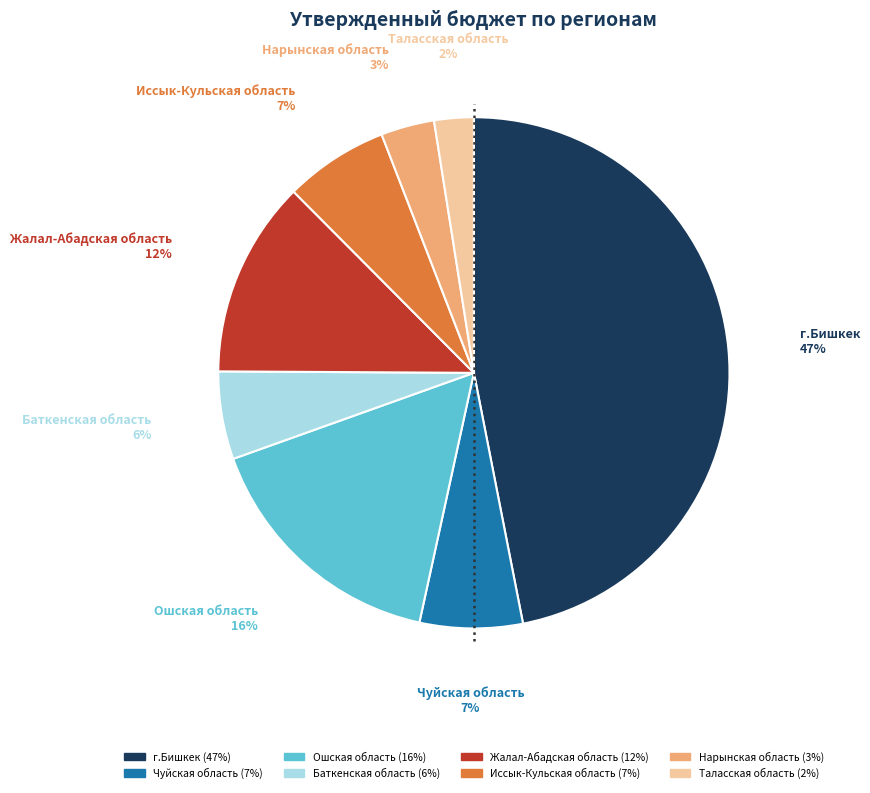

To the nearest percent, what is the combined percentage of Ошская область and Нарынская область?

19%